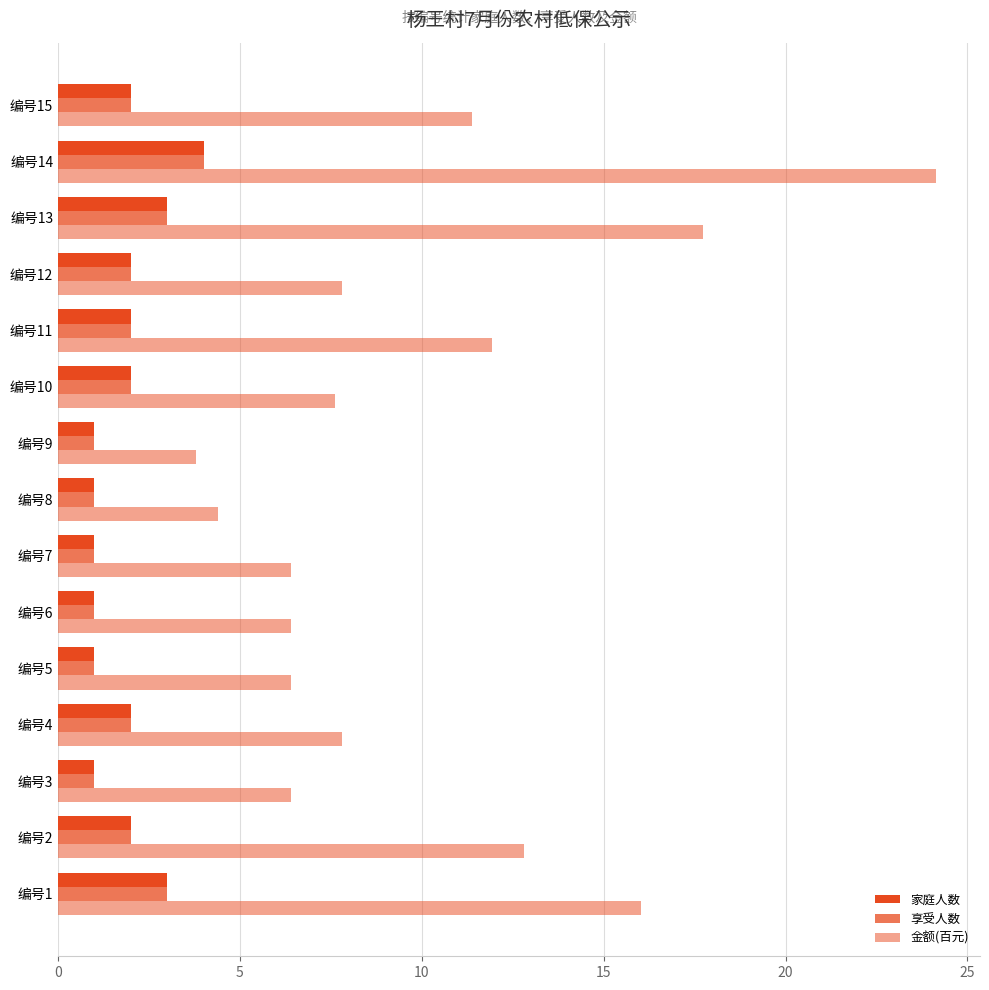

What is the label of the 3rd bar from the right?

12